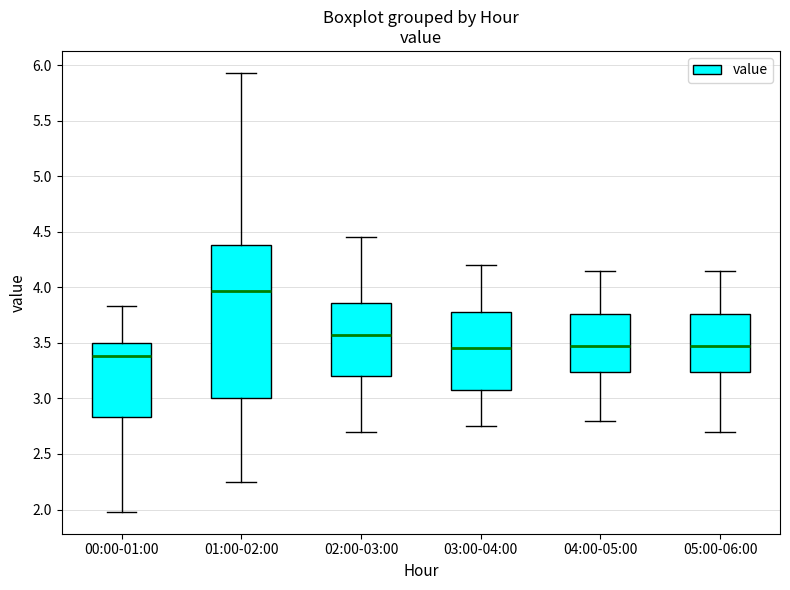

Reading left to right, read every box against the y-axis: the position of its median line, the range the box covers, and the ends of its whiskers. The values are not printed on the chart, so give them approximately, as read against the axis.

00:00-01:00: median 3.40, box 2.85 to 3.50, whiskers 2.00 to 3.85
01:00-02:00: median 3.95, box 3.00 to 4.40, whiskers 2.25 to 5.95
02:00-03:00: median 3.60, box 3.20 to 3.85, whiskers 2.70 to 4.45
03:00-04:00: median 3.45, box 3.10 to 3.80, whiskers 2.75 to 4.20
04:00-05:00: median 3.50, box 3.25 to 3.75, whiskers 2.80 to 4.15
05:00-06:00: median 3.50, box 3.25 to 3.75, whiskers 2.70 to 4.15